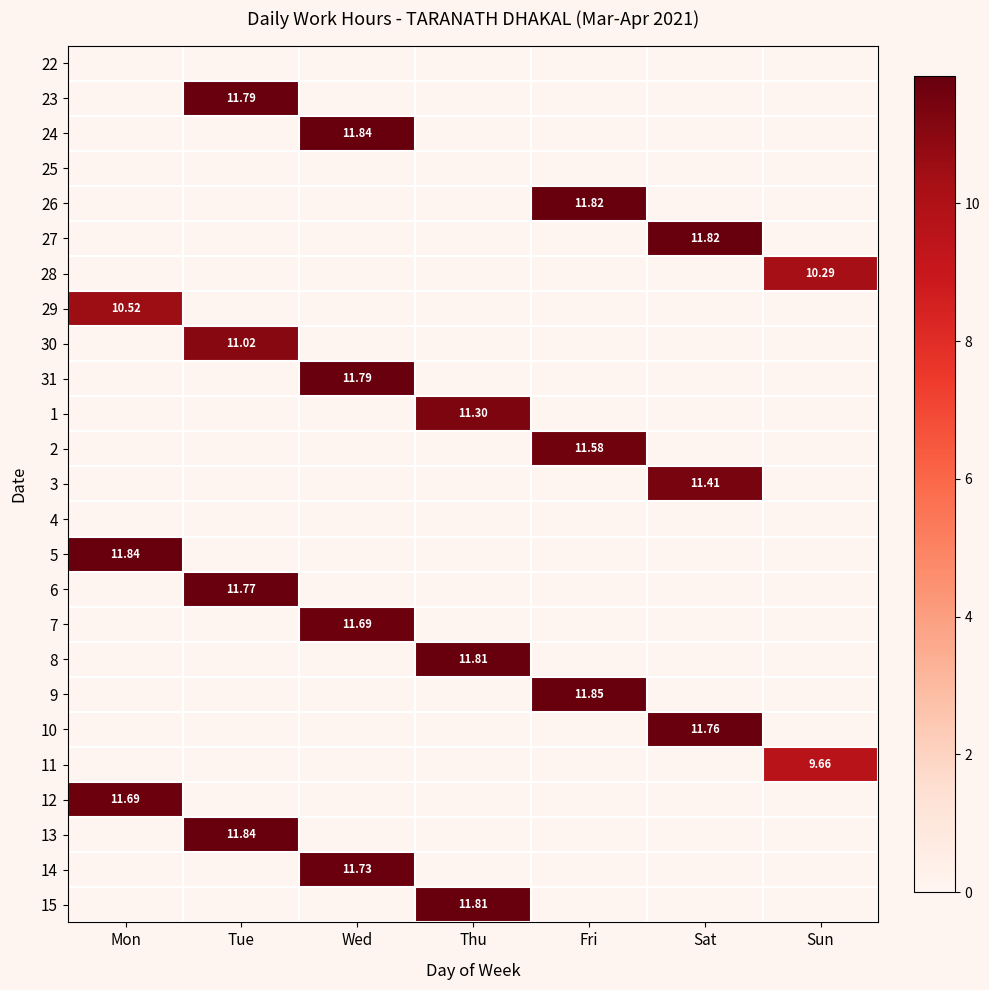

List the labels in order of 30 value, smallest first.

Mon, Wed, Thu, Fri, Sat, Sun, Tue